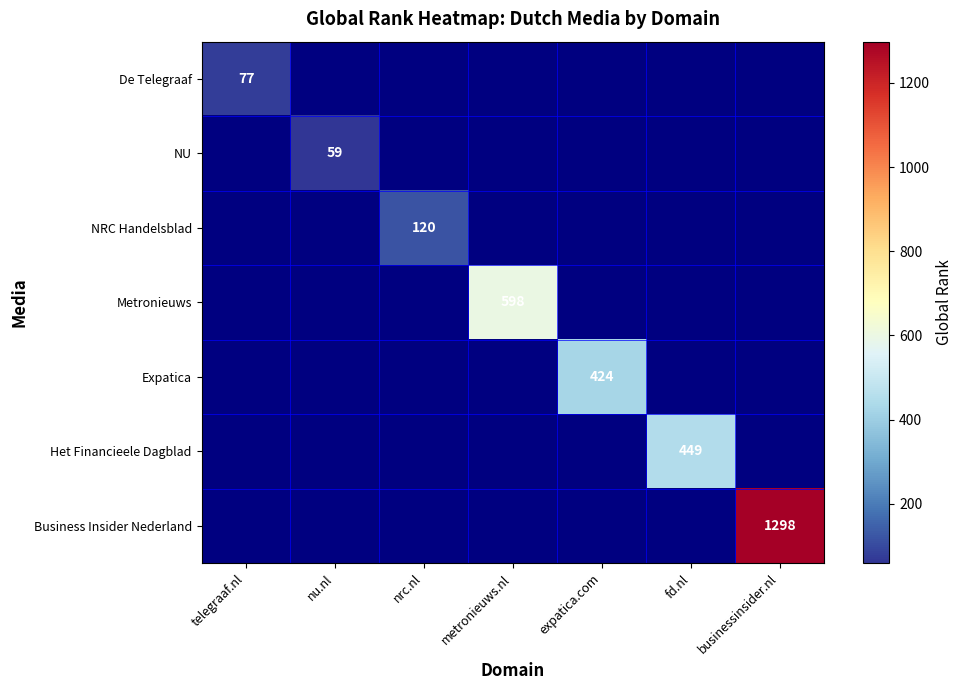

The Expatica series shows 239 at expatica.com. True or false?

False